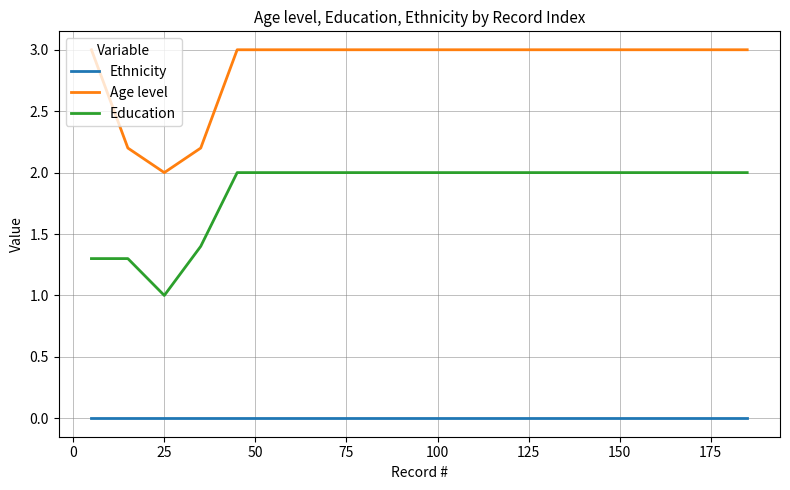

Reading left to right, transcribe all the data shown in this chart.

Ethnicity: 0.0	0.0	0.0	0.0	0.0	0.0	0.0	0.0	0.0	0.0	0.0	0.0	0.0	0.0	0.0	0.0	0.0	0.0	0.0
Age level: 3.0	2.2	2.0	2.2	3.0	3.0	3.0	3.0	3.0	3.0	3.0	3.0	3.0	3.0	3.0	3.0	3.0	3.0	3.0
Education: 1.3	1.3	1.0	1.4	2.0	2.0	2.0	2.0	2.0	2.0	2.0	2.0	2.0	2.0	2.0	2.0	2.0	2.0	2.0